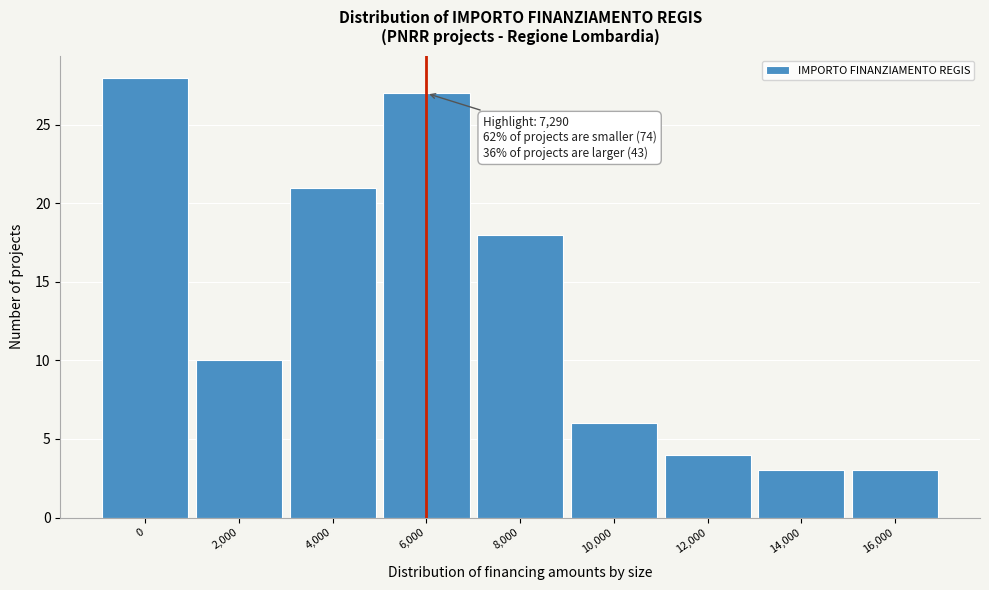

Reading right to left, list all the values displayed in this chart.

3	3	4	6	18	27	21	10	28